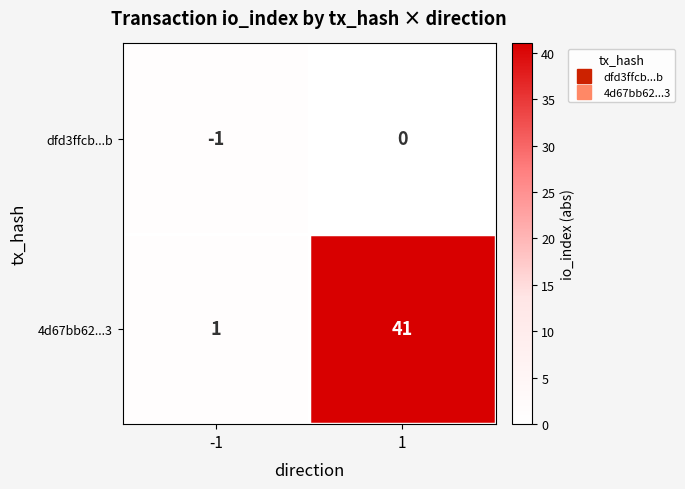

True or false: 4d67bb62...3 has a value of 13 at 1.

False